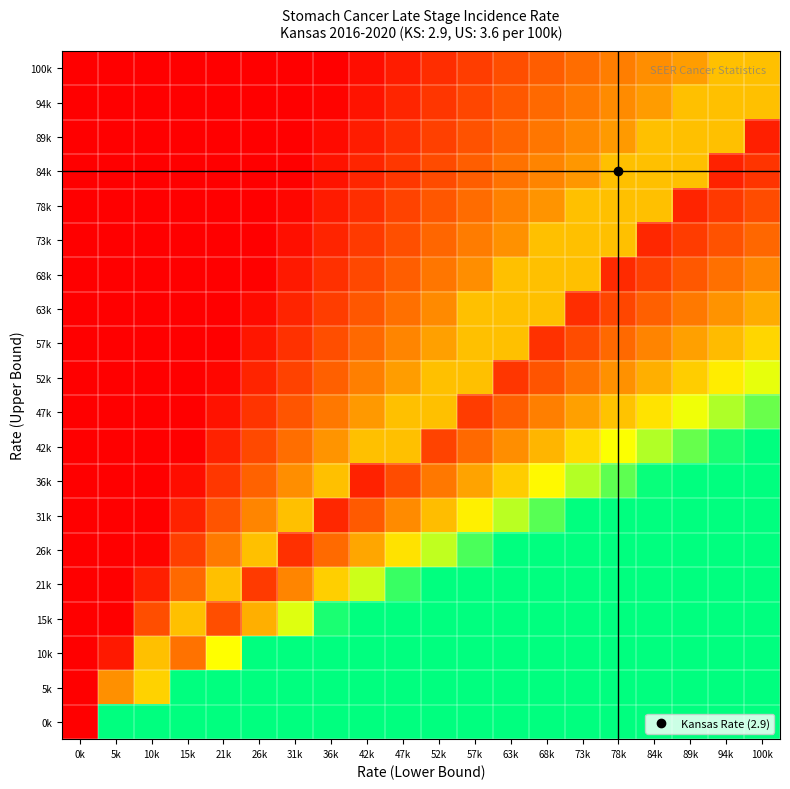

Reading left to right, transcribe all the data shown in this chart.

100k: 0k=0.0	5k=0.0	10k=0.0	15k=0.0	21k=0.0	26k=0.0	31k=0.0	36k=0.0	42k=0.0	47k=0.1	52k=0.1	57k=0.2	63k=0.2	68k=0.2	73k=0.3	78k=0.3	84k=0.4	89k=0.4	94k=0.5	100k=0.5
94k: 0k=0.0	5k=0.0	10k=0.0	15k=0.0	21k=0.0	26k=0.0	31k=0.0	36k=0.0	42k=0.1	47k=0.1	52k=0.1	57k=0.2	63k=0.2	68k=0.3	73k=0.3	78k=0.4	84k=0.4	89k=0.5	94k=0.5	100k=0.5
89k: 0k=0.0	5k=0.0	10k=0.0	15k=0.0	21k=0.0	26k=0.0	31k=0.0	36k=0.0	42k=0.1	47k=0.1	52k=0.2	57k=0.2	63k=0.3	68k=0.3	73k=0.4	78k=0.4	84k=0.5	89k=0.5	94k=0.5	100k=0.1
84k: 0k=0.0	5k=0.0	10k=0.0	15k=0.0	21k=0.0	26k=0.0	31k=0.0	36k=0.0	42k=0.1	47k=0.1	52k=0.2	57k=0.2	63k=0.3	68k=0.3	73k=0.4	78k=0.5	84k=0.5	89k=0.5	94k=0.1	100k=0.1
78k: 0k=0.0	5k=0.0	10k=0.0	15k=0.0	21k=0.0	26k=0.0	31k=0.0	36k=0.1	42k=0.1	47k=0.2	52k=0.2	57k=0.3	63k=0.3	68k=0.4	73k=0.5	78k=0.5	84k=0.5	89k=0.1	94k=0.1	100k=0.2
73k: 0k=0.0	5k=0.0	10k=0.0	15k=0.0	21k=0.0	26k=0.0	31k=0.0	36k=0.1	42k=0.2	47k=0.2	52k=0.3	57k=0.3	63k=0.4	68k=0.5	73k=0.5	78k=0.5	84k=0.1	89k=0.2	94k=0.2	100k=0.3
68k: 0k=0.0	5k=0.0	10k=0.0	15k=0.0	21k=0.0	26k=0.0	31k=0.1	36k=0.1	42k=0.2	47k=0.2	52k=0.3	57k=0.4	63k=0.5	68k=0.5	73k=0.5	78k=0.1	84k=0.2	89k=0.2	94k=0.3	100k=0.4
63k: 0k=0.0	5k=0.0	10k=0.0	15k=0.0	21k=0.0	26k=0.0	31k=0.1	36k=0.2	42k=0.2	47k=0.3	52k=0.4	57k=0.5	63k=0.5	68k=0.5	73k=0.1	78k=0.2	84k=0.3	89k=0.3	94k=0.4	100k=0.5
57k: 0k=0.0	5k=0.0	10k=0.0	15k=0.0	21k=0.0	26k=0.1	31k=0.1	36k=0.2	42k=0.3	47k=0.3	52k=0.4	57k=0.5	63k=0.5	68k=0.1	73k=0.2	78k=0.3	84k=0.3	89k=0.4	94k=0.5	100k=0.6
52k: 0k=0.0	5k=0.0	10k=0.0	15k=0.0	21k=0.0	26k=0.1	31k=0.2	36k=0.3	42k=0.3	47k=0.4	52k=0.5	57k=0.5	63k=0.1	68k=0.2	73k=0.3	78k=0.4	84k=0.5	89k=0.5	94k=0.6	100k=0.7
47k: 0k=0.0	5k=0.0	10k=0.0	15k=0.0	21k=0.1	26k=0.1	31k=0.2	36k=0.3	42k=0.4	47k=0.5	52k=0.5	57k=0.2	63k=0.2	68k=0.3	73k=0.4	78k=0.5	84k=0.6	89k=0.7	94k=0.8	100k=0.9
42k: 0k=0.0	5k=0.0	10k=0.0	15k=0.0	21k=0.1	26k=0.2	31k=0.3	36k=0.4	42k=0.5	47k=0.5	52k=0.2	57k=0.3	63k=0.4	68k=0.5	73k=0.6	78k=0.7	84k=0.8	89k=0.9	94k=1.0	100k=1.0
36k: 0k=0.0	5k=0.0	10k=0.0	15k=0.0	21k=0.1	26k=0.3	31k=0.4	36k=0.5	42k=0.1	47k=0.2	52k=0.3	57k=0.4	63k=0.5	68k=0.7	73k=0.8	78k=0.9	84k=1.0	89k=1.0	94k=1.0	100k=1.0
31k: 0k=0.0	5k=0.0	10k=0.0	15k=0.1	21k=0.2	26k=0.4	31k=0.5	36k=0.1	42k=0.2	47k=0.4	52k=0.5	57k=0.6	63k=0.8	68k=0.9	73k=1.0	78k=1.0	84k=1.0	89k=1.0	94k=1.0	100k=1.0
26k: 0k=0.0	5k=0.0	10k=0.0	15k=0.2	21k=0.3	26k=0.5	31k=0.1	36k=0.3	42k=0.4	47k=0.6	52k=0.7	57k=0.9	63k=1.0	68k=1.0	73k=1.0	78k=1.0	84k=1.0	89k=1.0	94k=1.0	100k=1.0
21k: 0k=0.0	5k=0.0	10k=0.1	15k=0.3	21k=0.5	26k=0.2	31k=0.3	36k=0.5	42k=0.7	47k=0.9	52k=1.0	57k=1.0	63k=1.0	68k=1.0	73k=1.0	78k=1.0	84k=1.0	89k=1.0	94k=1.0	100k=1.0
15k: 0k=0.0	5k=0.0	10k=0.2	15k=0.5	21k=0.2	26k=0.5	31k=0.7	36k=1.0	42k=1.0	47k=1.0	52k=1.0	57k=1.0	63k=1.0	68k=1.0	73k=1.0	78k=1.0	84k=1.0	89k=1.0	94k=1.0	100k=1.0
10k: 0k=0.0	5k=0.1	10k=0.5	15k=0.3	21k=0.7	26k=1.0	31k=1.0	36k=1.0	42k=1.0	47k=1.0	52k=1.0	57k=1.0	63k=1.0	68k=1.0	73k=1.0	78k=1.0	84k=1.0	89k=1.0	94k=1.0	100k=1.0
5k: 0k=0.0	5k=0.4	10k=0.5	15k=1.0	21k=1.0	26k=1.0	31k=1.0	36k=1.0	42k=1.0	47k=1.0	52k=1.0	57k=1.0	63k=1.0	68k=1.0	73k=1.0	78k=1.0	84k=1.0	89k=1.0	94k=1.0	100k=1.0
0k: 0k=0.0	5k=1.0	10k=1.0	15k=1.0	21k=1.0	26k=1.0	31k=1.0	36k=1.0	42k=1.0	47k=1.0	52k=1.0	57k=1.0	63k=1.0	68k=1.0	73k=1.0	78k=1.0	84k=1.0	89k=1.0	94k=1.0	100k=1.0